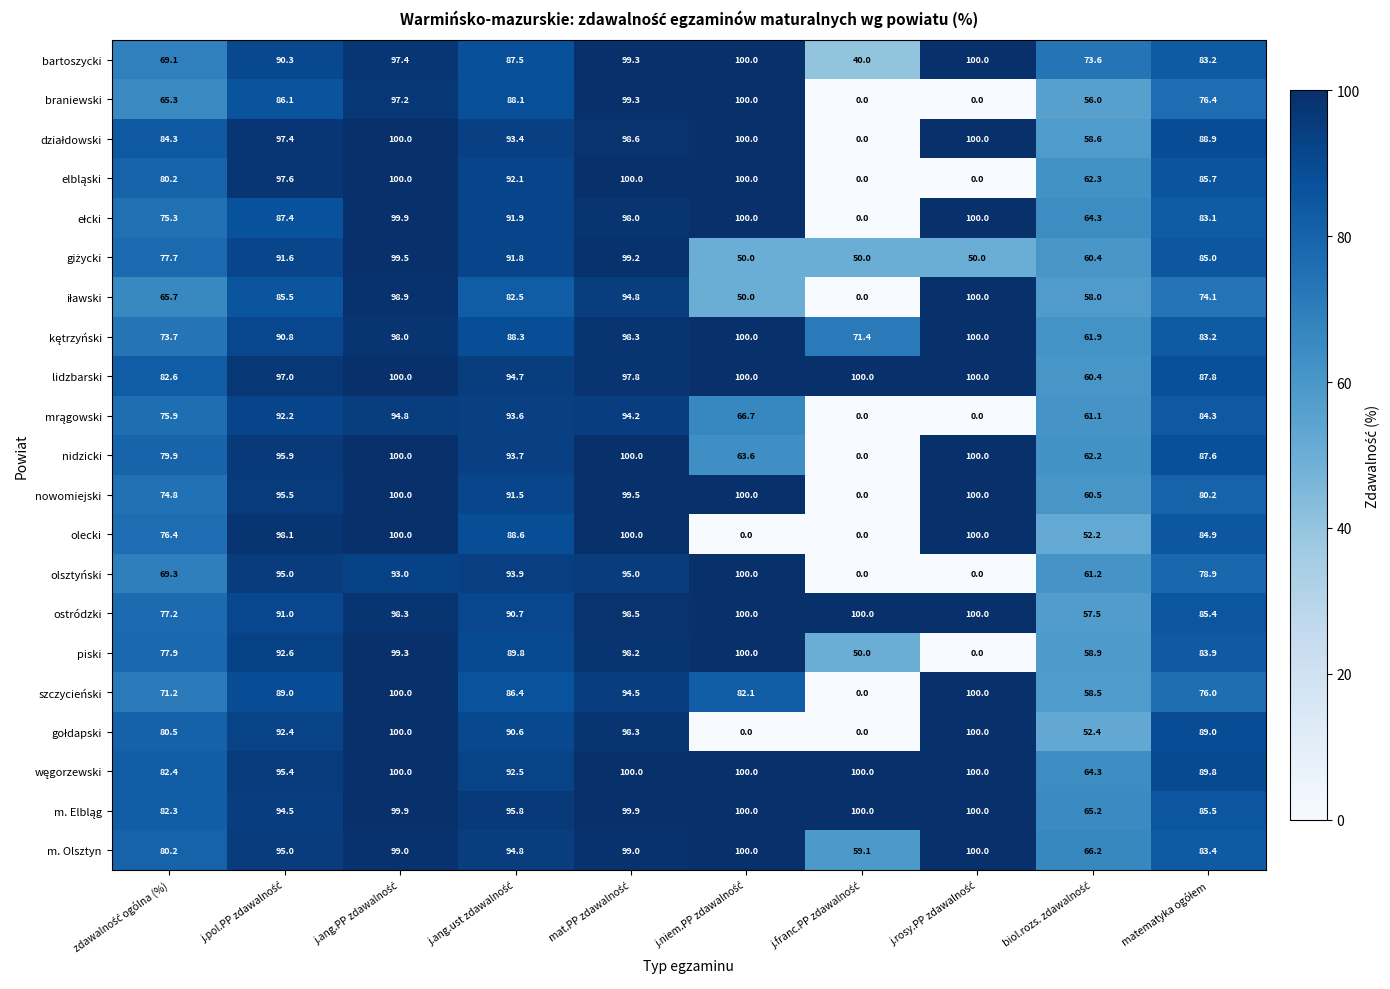

What is the difference between the second highest and minimum values in the m. Olsztyn series?

40.9